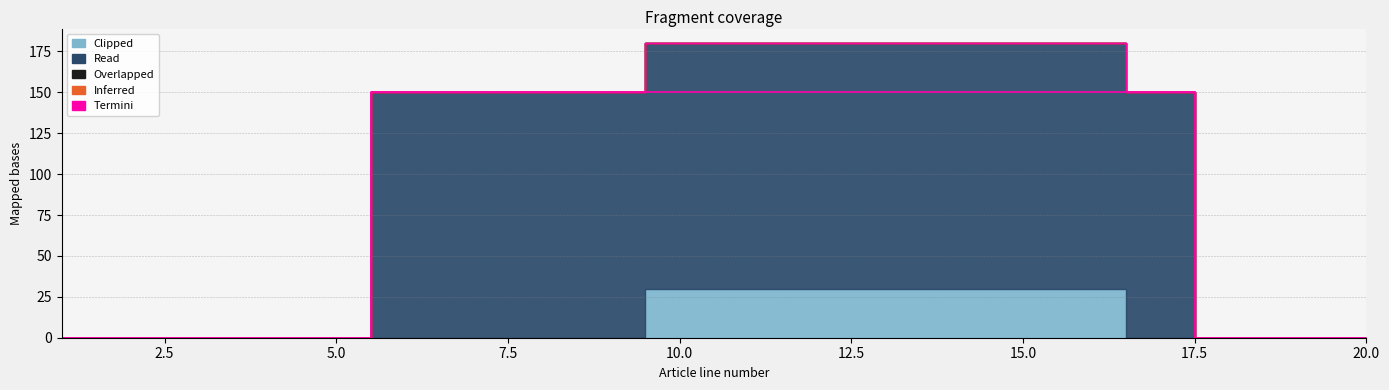

The Read series shows 267 at 13. True or false?

False